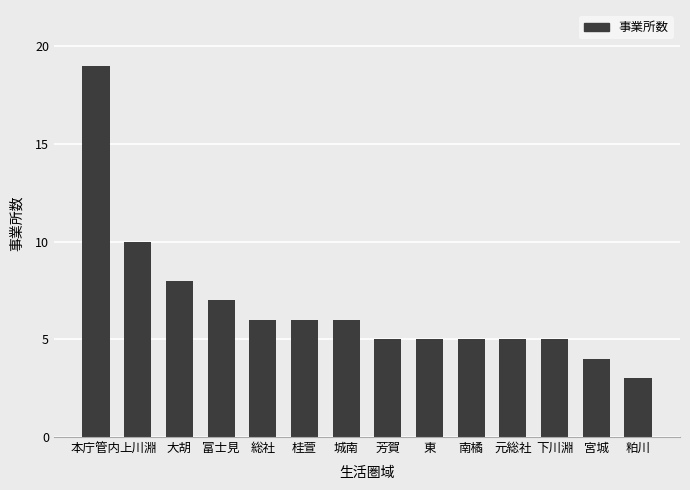

Where does the data first go above 6?

本庁管内